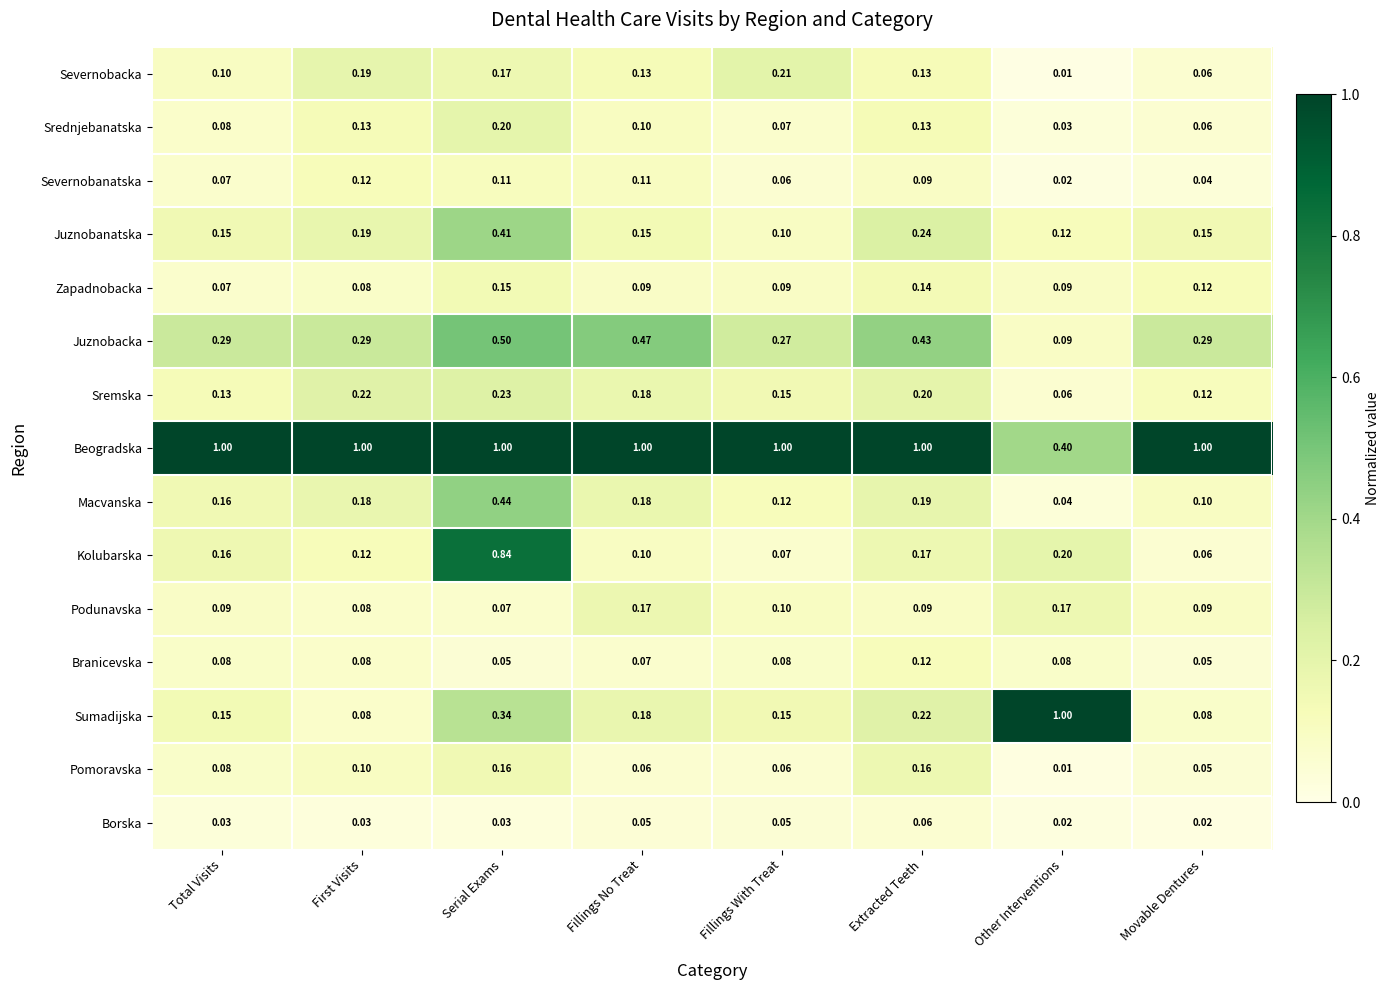

Which series has the largest total across all categories?

Beogradska